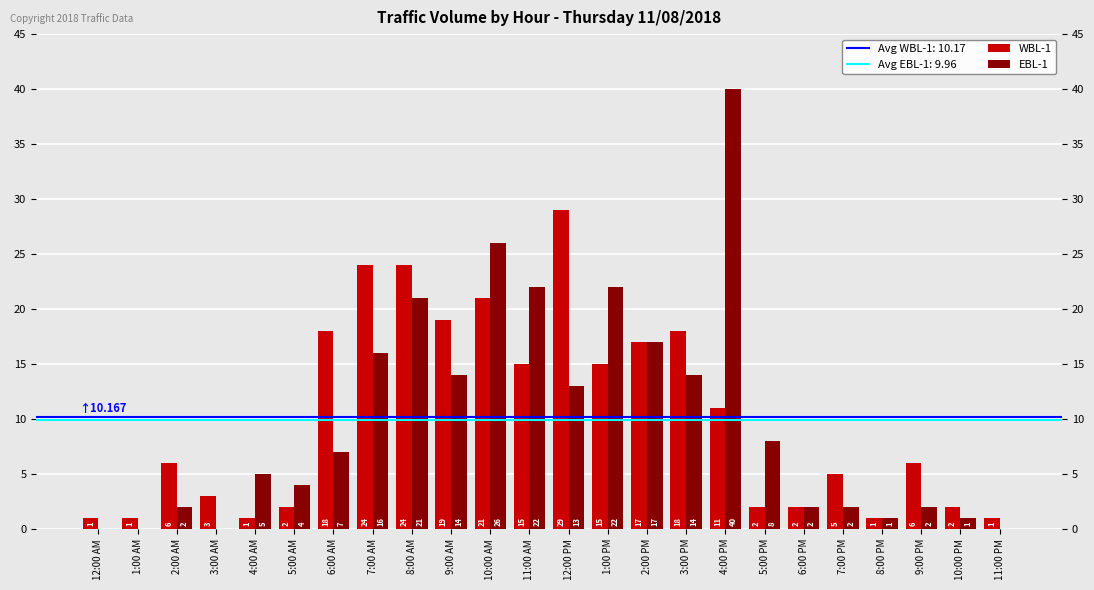

At which category does the chart reach its minimum across all series?

12:00 AM